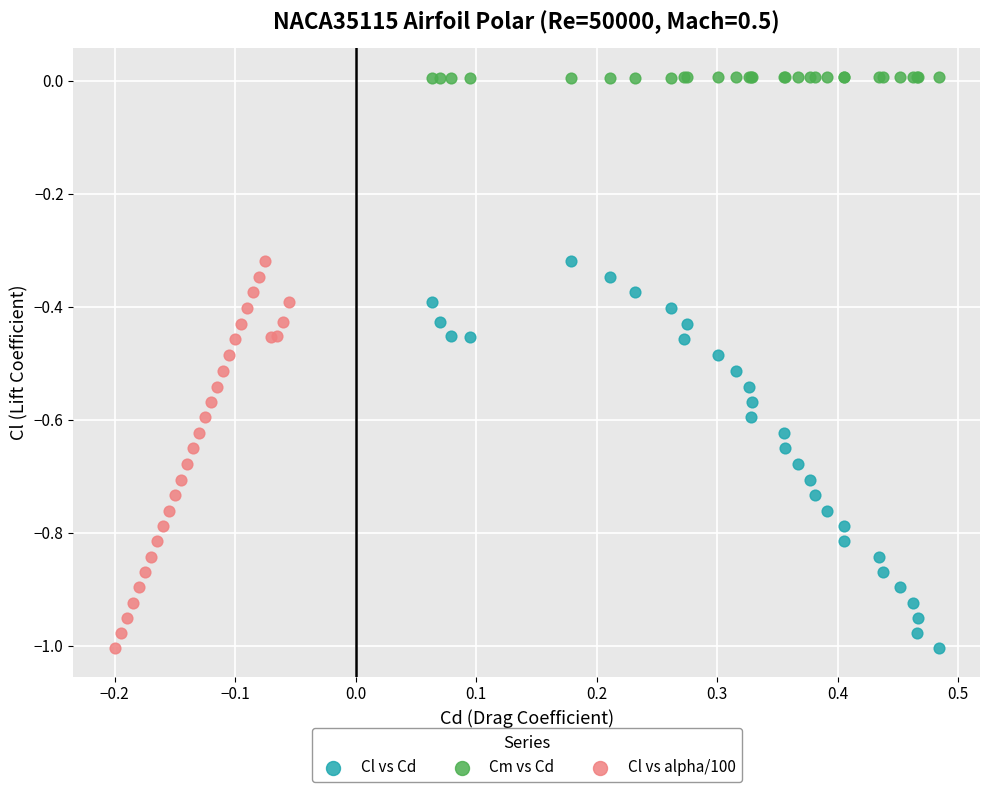

Which series reaches the maximum Y coordinate?

Cm vs Cd